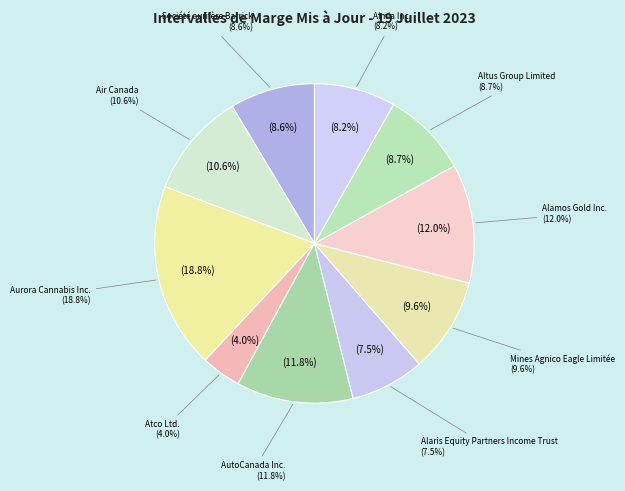

Combined, what portion of the pie is Altus Group Limited and Société aurifère Barrick?

17.3%